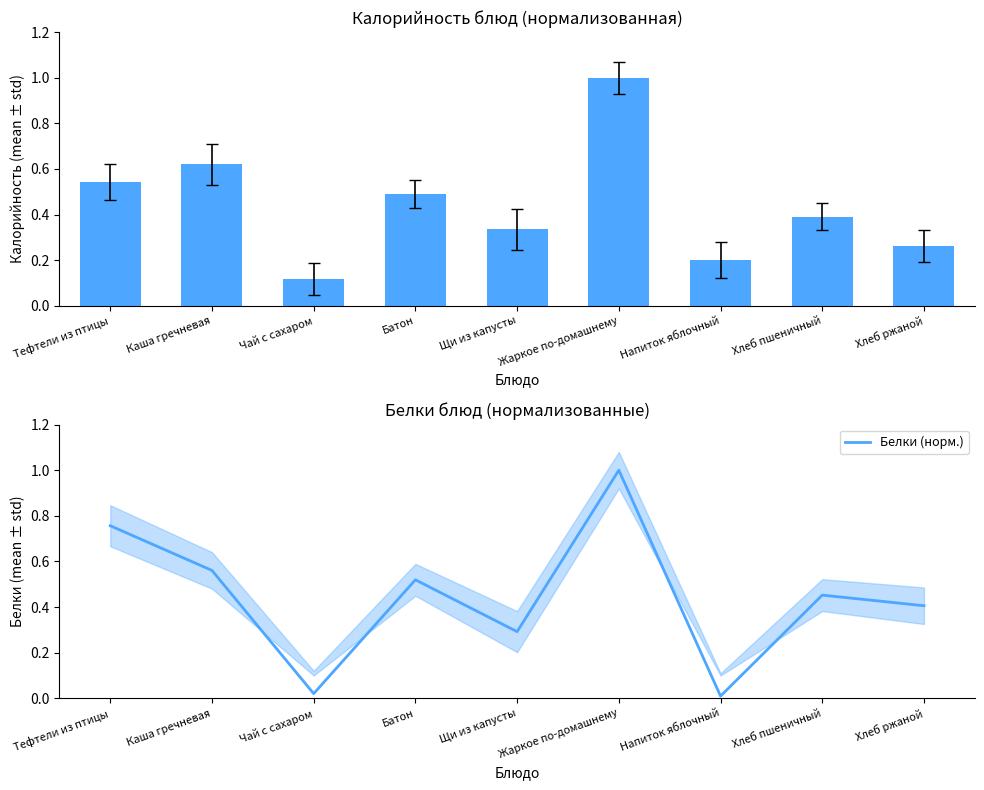

Is it true that Белки (норм.) equals 0.4 at Хлеб ржаной?

True